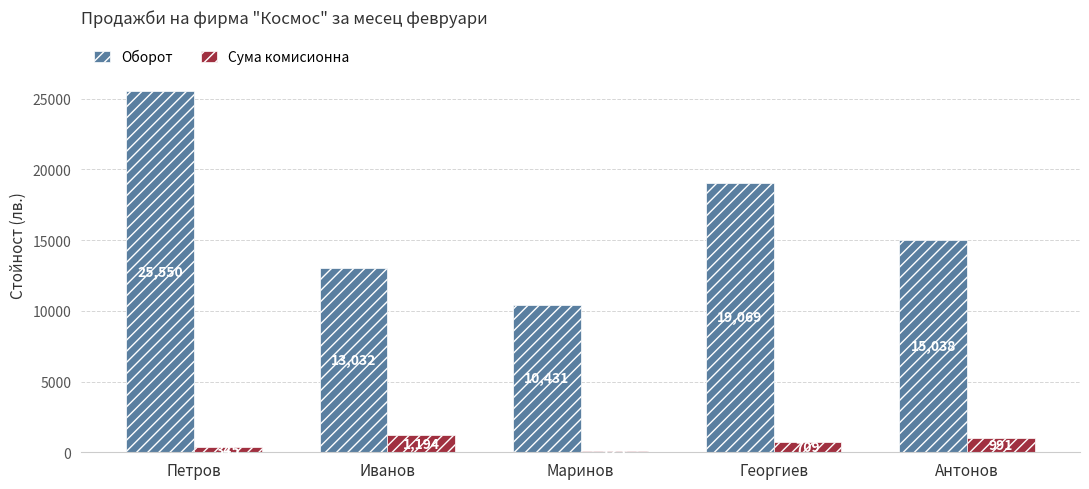

What is the label of the 1st bar from the left?

Петров